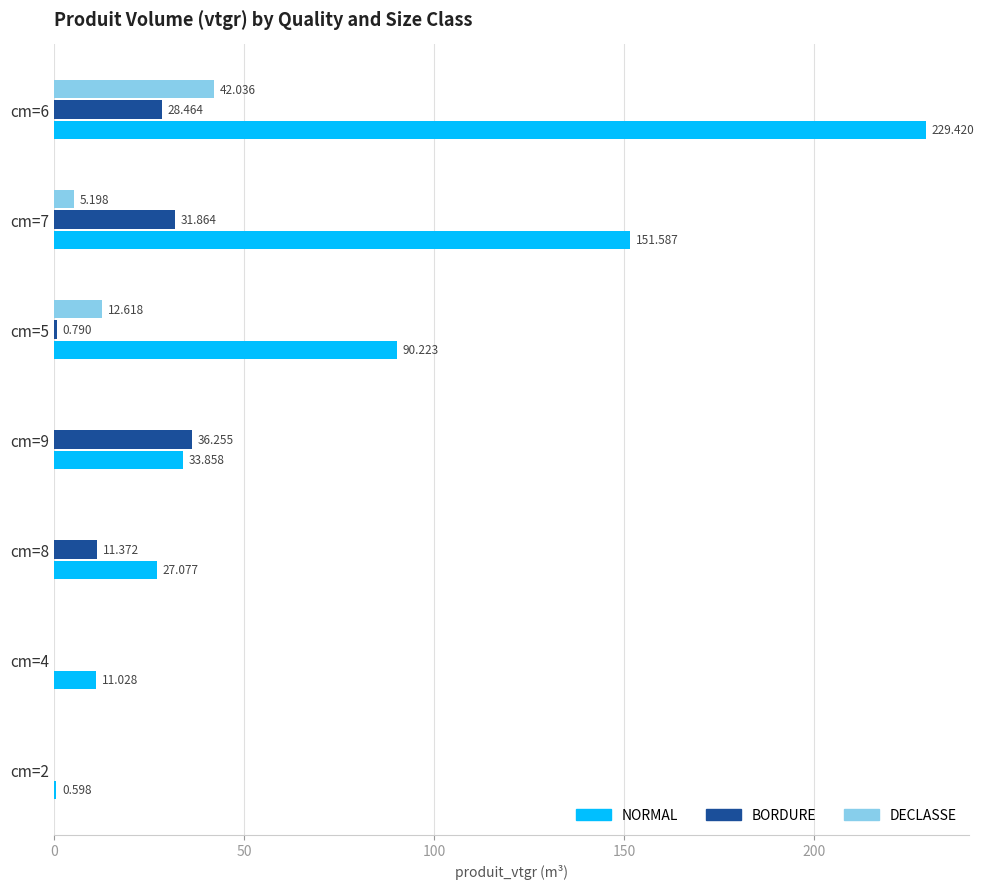

Between cm=5 and cm=7, which series saw the biggest shift?

NORMAL